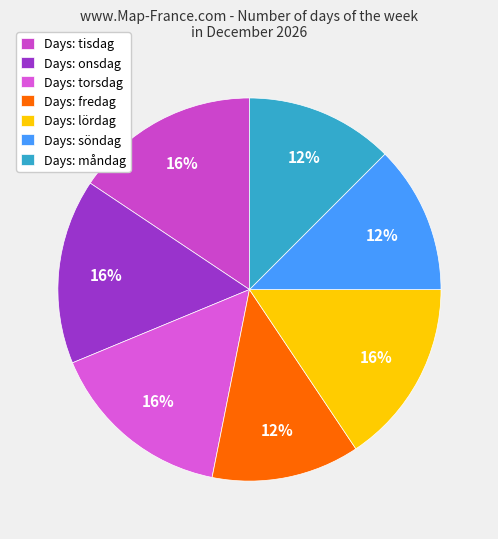

Which category has the smallest portion of the pie?

fredag